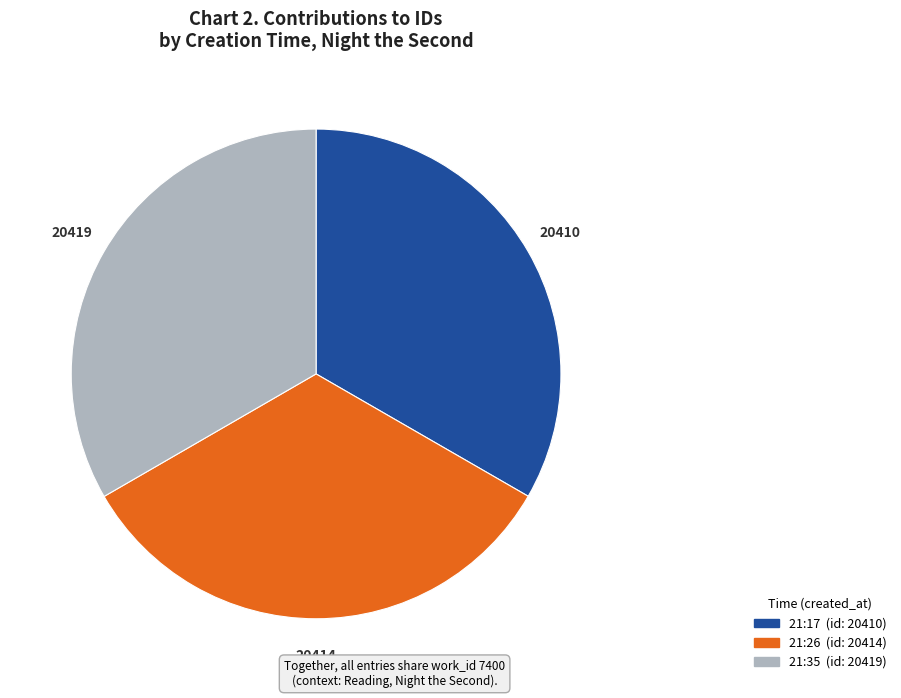

Is there a majority slice in this chart?

No